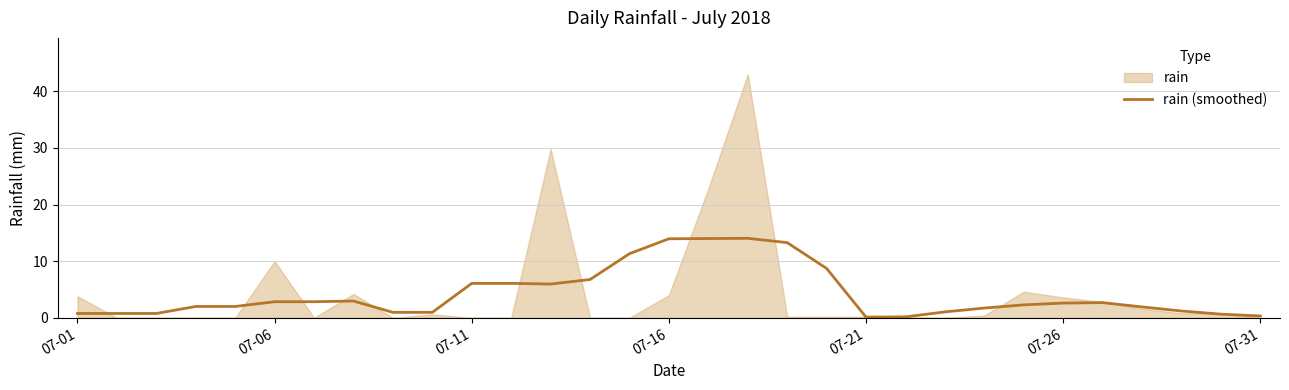

How many interior local valleys (lower than both neighbors) does the data have?

2